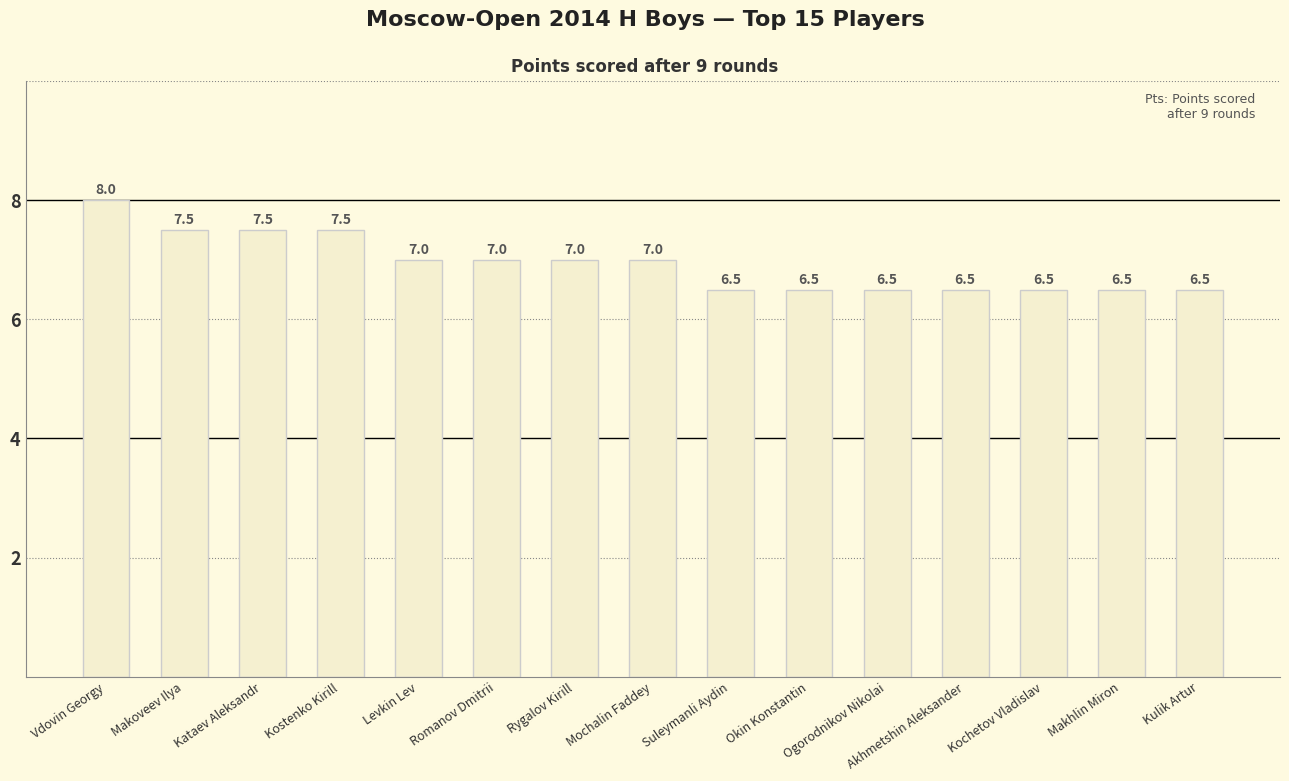

Are the bars grouped side by side (vs. stacked)?

No